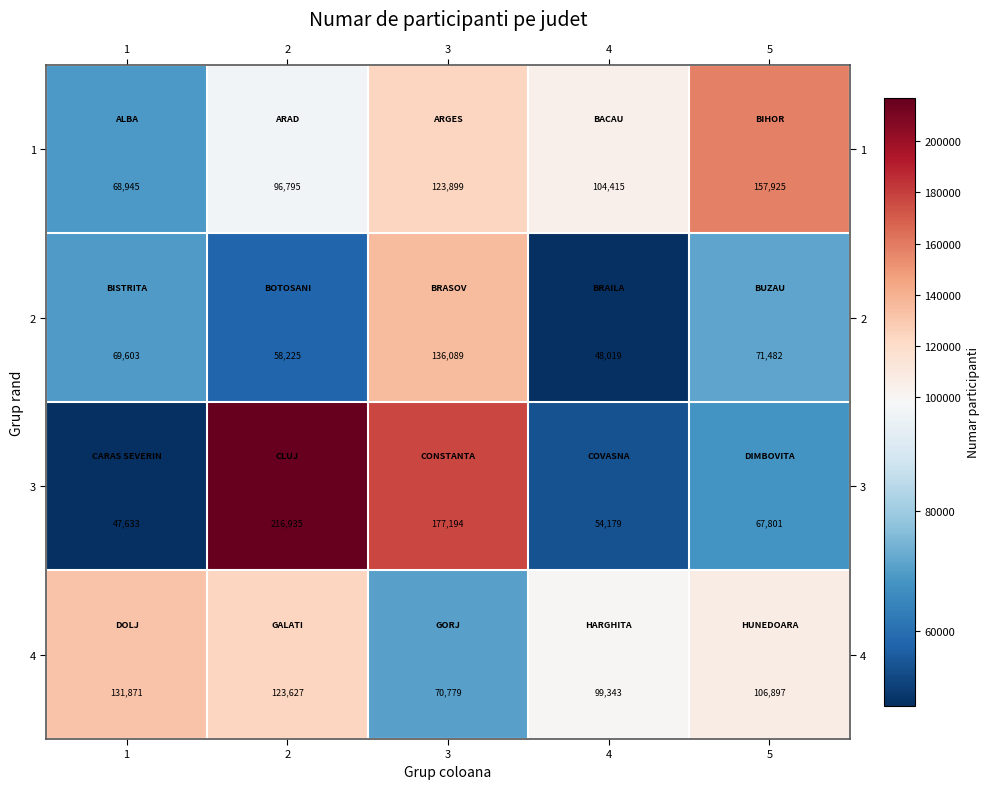

Rank the series by their maximum value, from highest to lowest.

3, 1, 2, 4